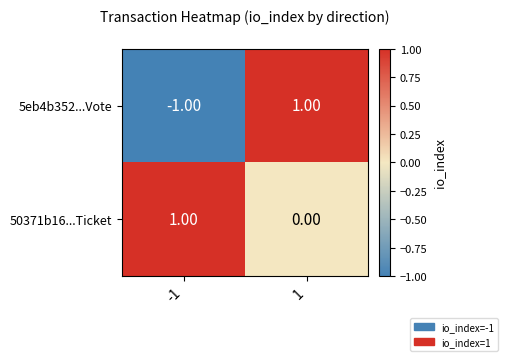

Which series changed the most between -1 and 1?

5eb4b352...Vote